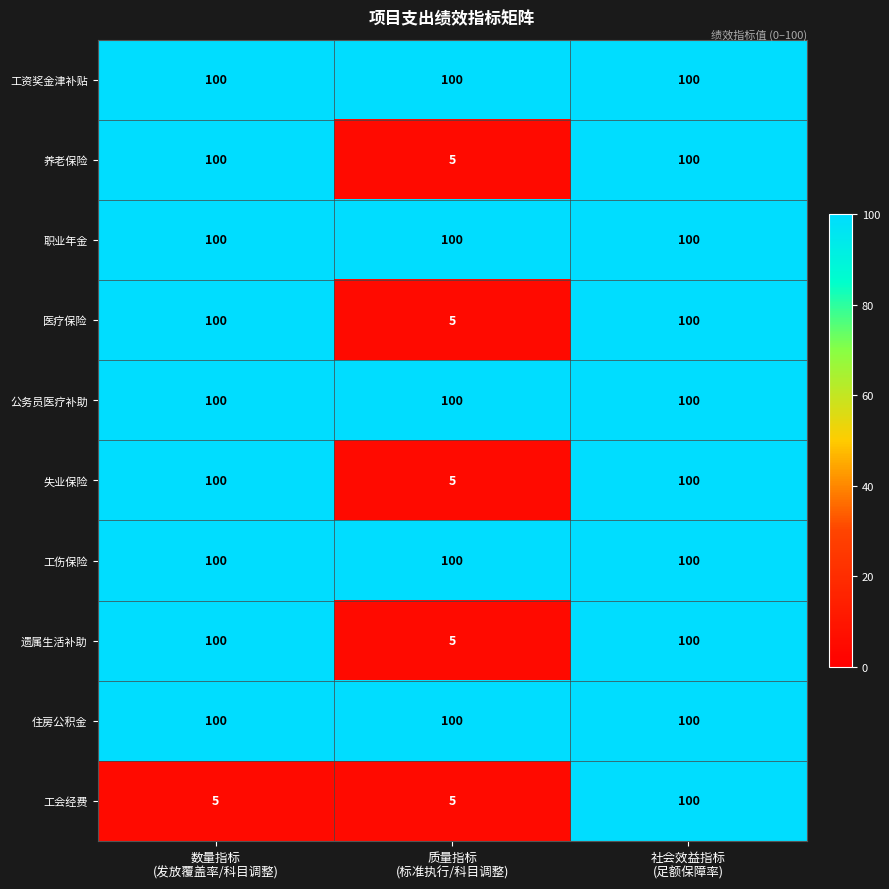

Reading right to left, extract all data points from this chart.

工资奖金津补贴: 100	100	100
养老保险: 100	5	100
职业年金: 100	100	100
医疗保险: 100	5	100
公务员医疗补助: 100	100	100
失业保险: 100	5	100
工伤保险: 100	100	100
遗属生活补助: 100	5	100
住房公积金: 100	100	100
工会经费: 100	5	5